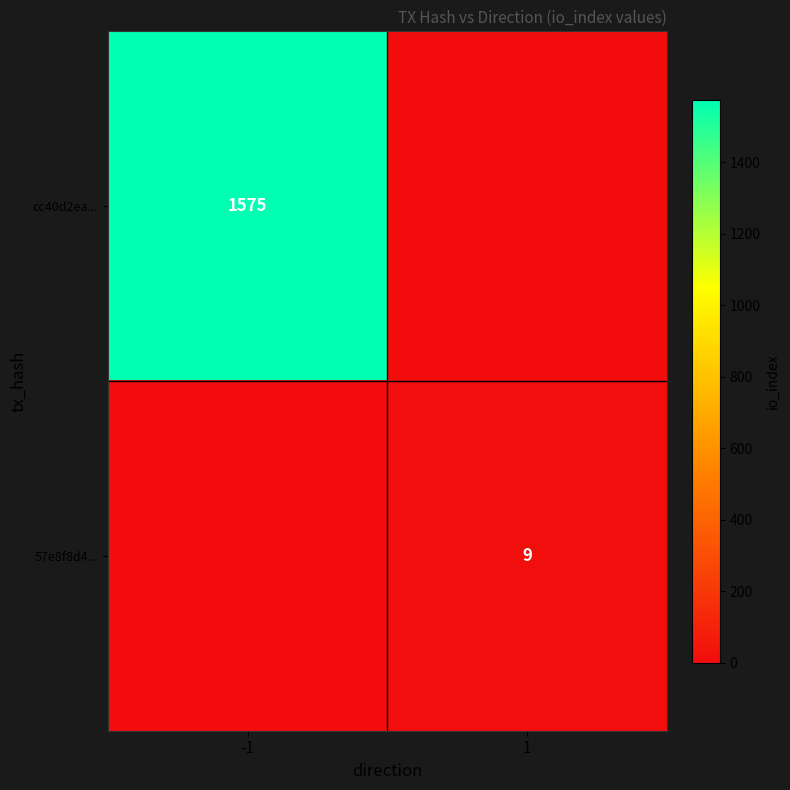

Is it true that 57e8f8d4... equals 9 at 1?

True